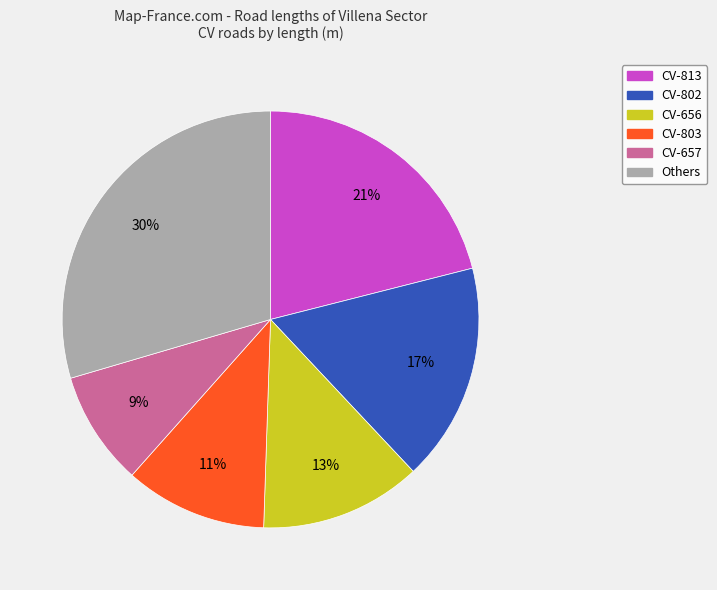

Do CV-657 and CV-813 together represent more than half of the pie?

No